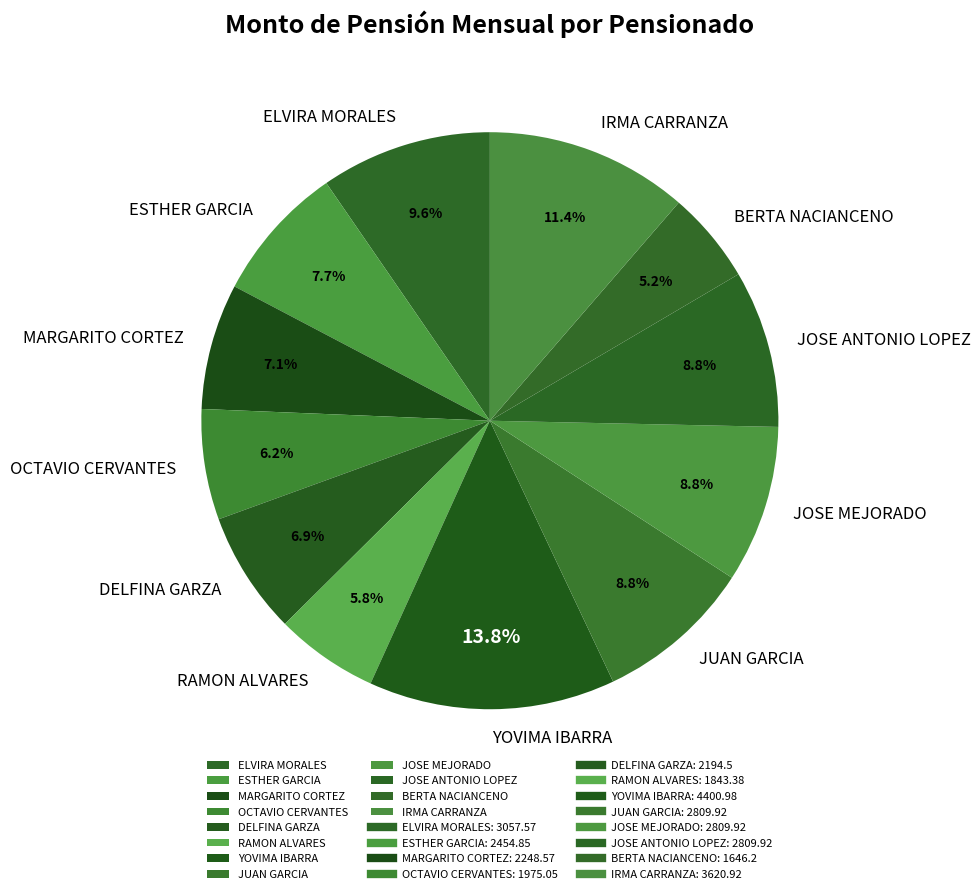

How many segments does this pie chart have?

12